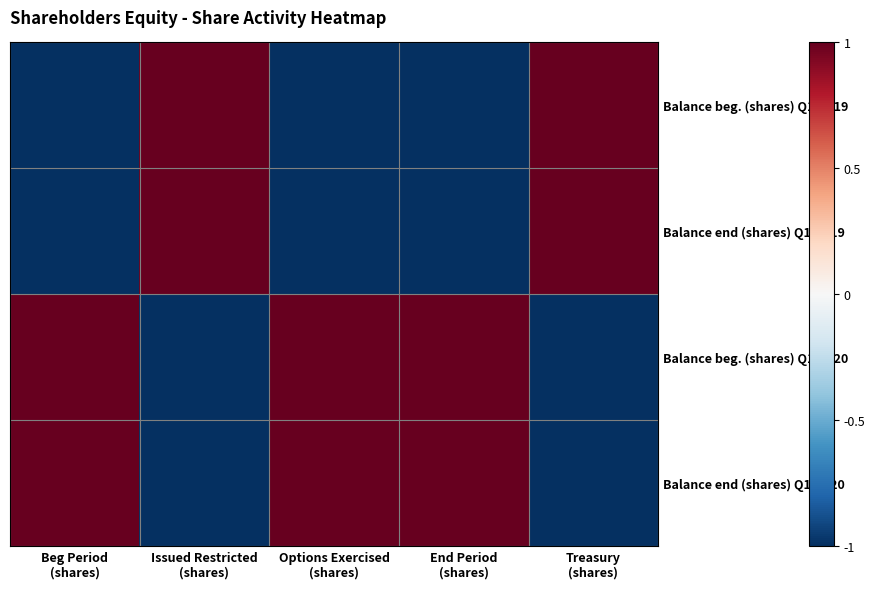

Between Treasury
(shares) and Options Exercised
(shares), which is larger?

Treasury
(shares)